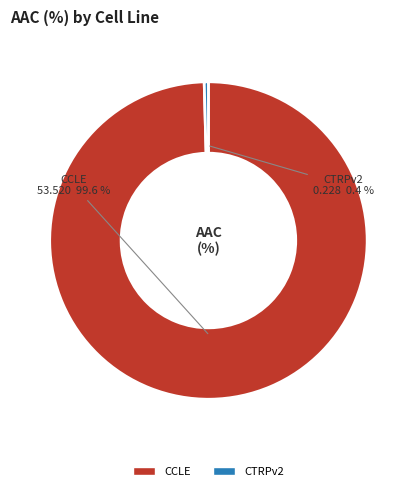

How many segments does this pie chart have?

2